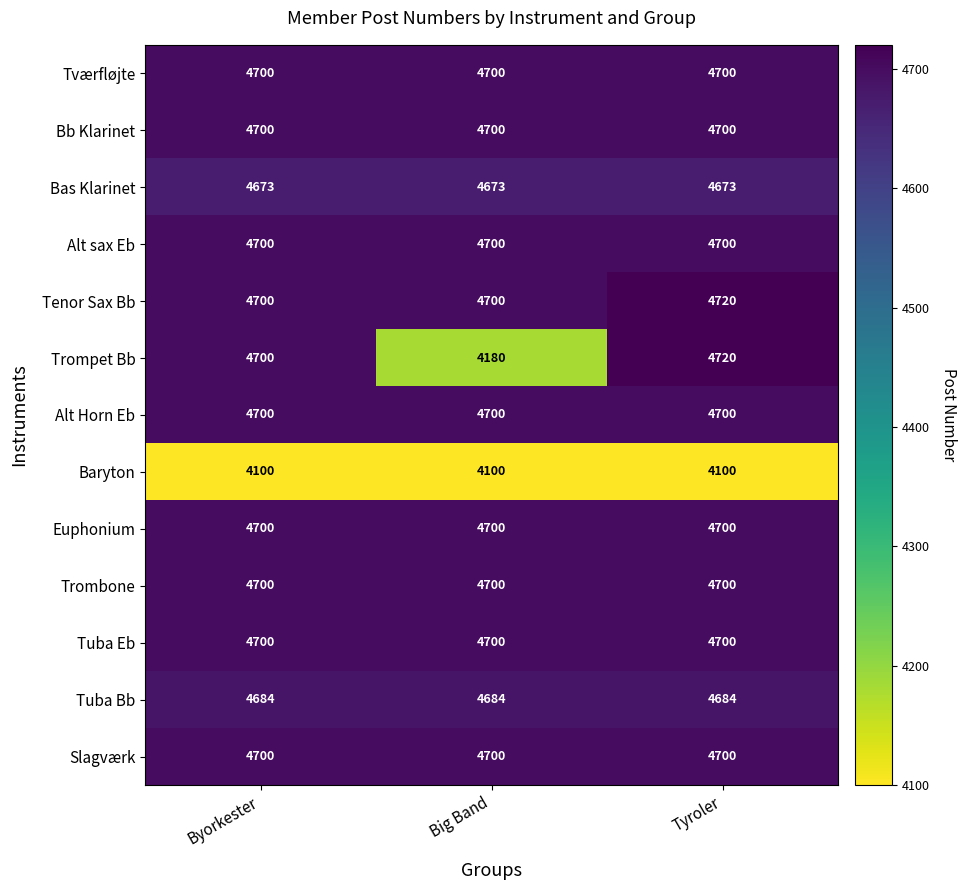

What is the sum of all Alt Horn Eb values?

14100